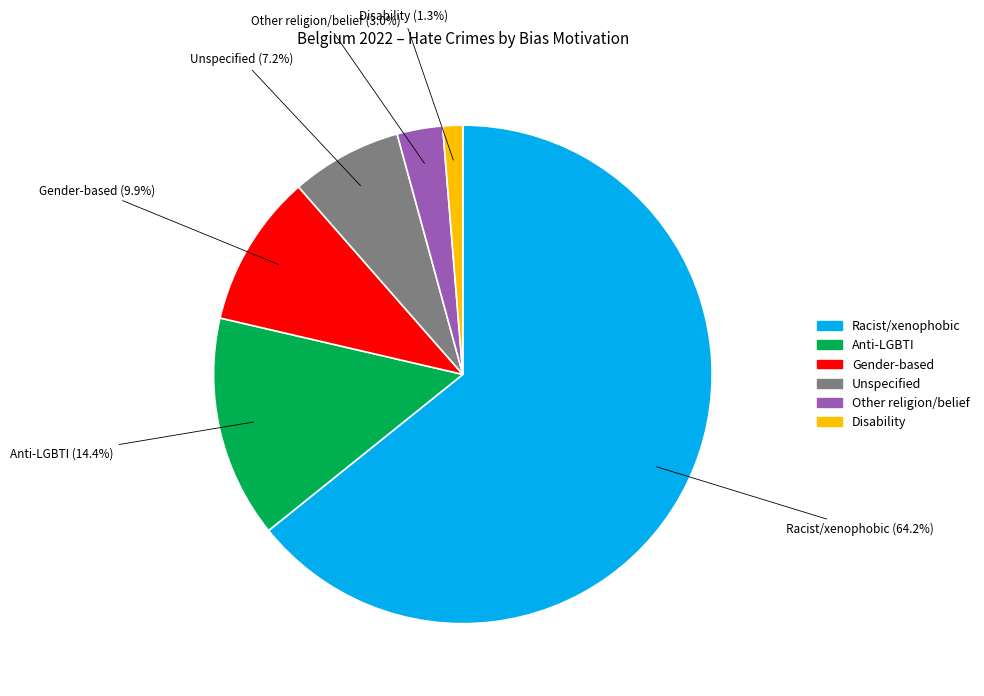

Is there any slice that represents more than half of the pie?

Yes